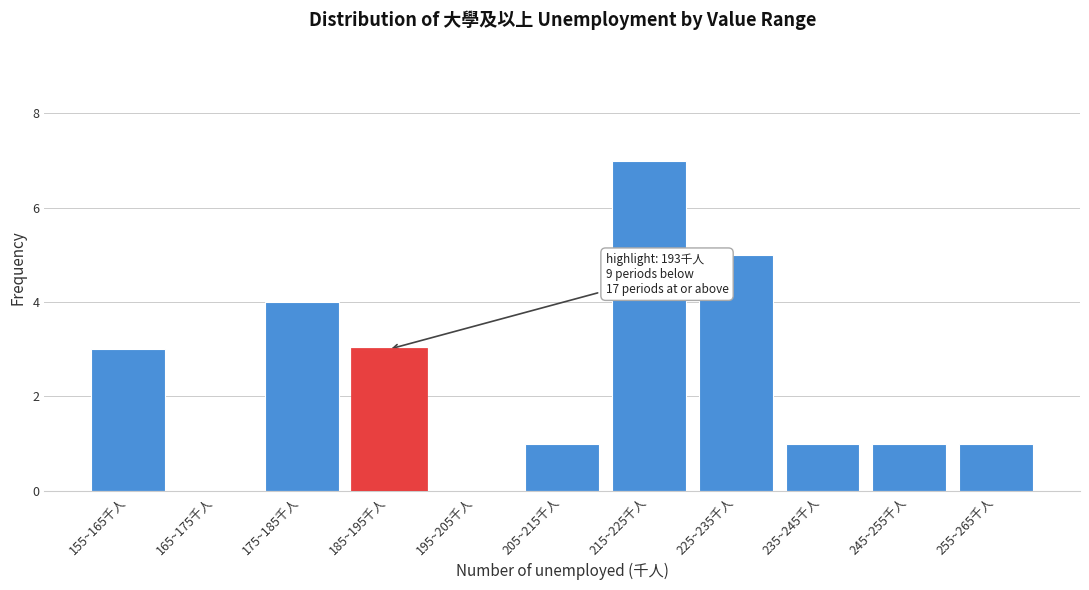

Reading left to right, extract all data points from this chart.

155~165千人=3	165~175千人=0	175~185千人=4	185~195千人=3	195~205千人=0	205~215千人=1	215~225千人=7	225~235千人=5	235~245千人=1	245~255千人=1	255~265千人=1